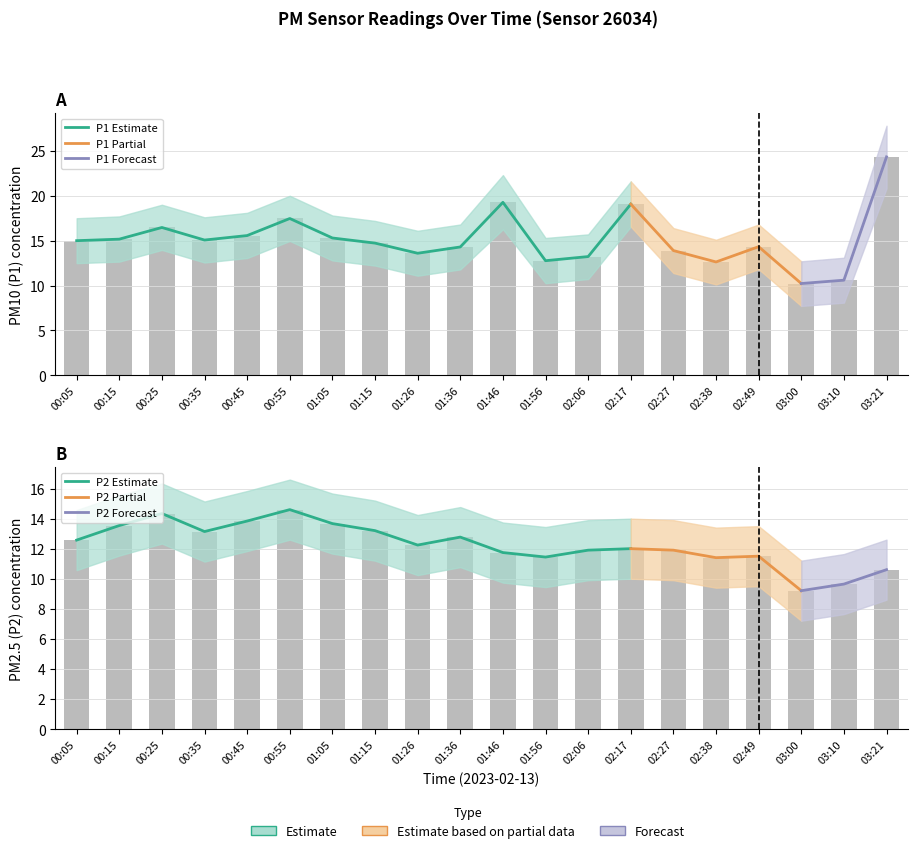

What position from the right is 00:35?

17